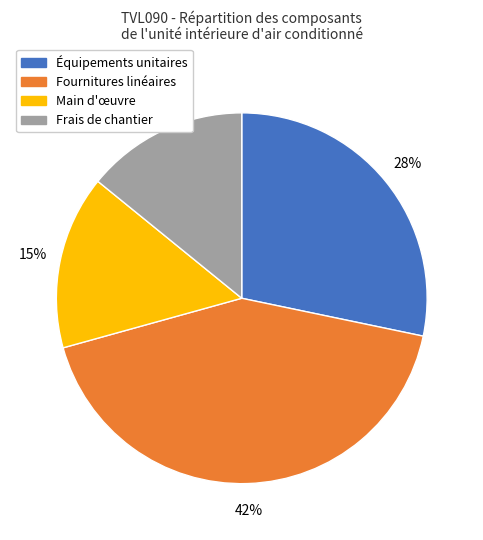

Which category has the smallest portion of the pie?

Frais de chantier